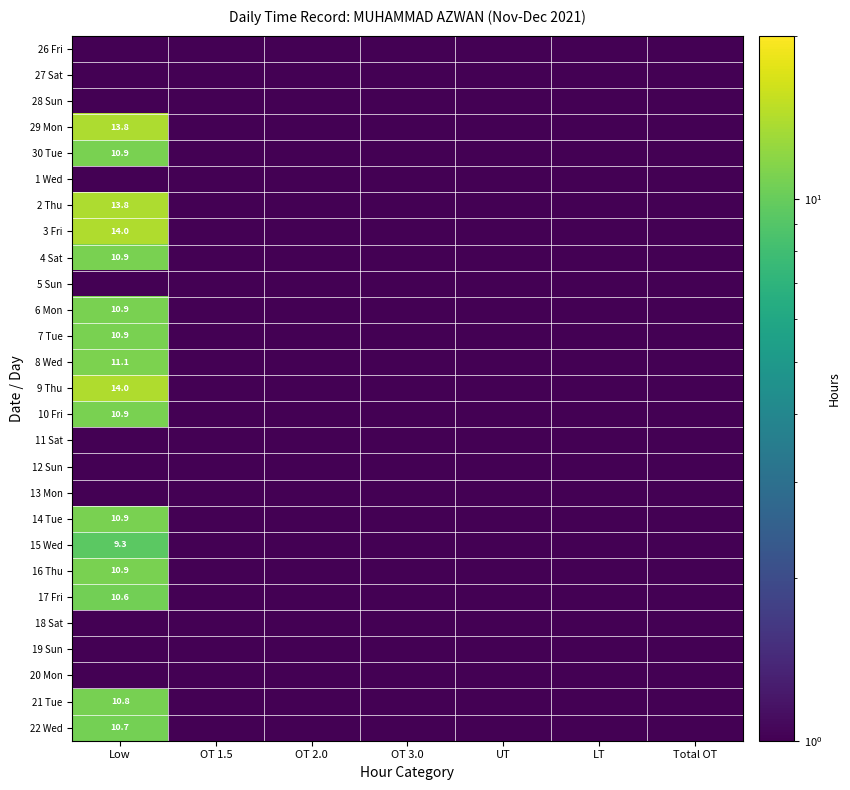

At OT 3.0, list the series in order from largest to smallest.

26 Fri, 27 Sat, 28 Sun, 29 Mon, 30 Tue, 1 Wed, 2 Thu, 3 Fri, 4 Sat, 5 Sun, 6 Mon, 7 Tue, 8 Wed, 9 Thu, 10 Fri, 11 Sat, 12 Sun, 13 Mon, 14 Tue, 15 Wed, 16 Thu, 17 Fri, 18 Sat, 19 Sun, 20 Mon, 21 Tue, 22 Wed